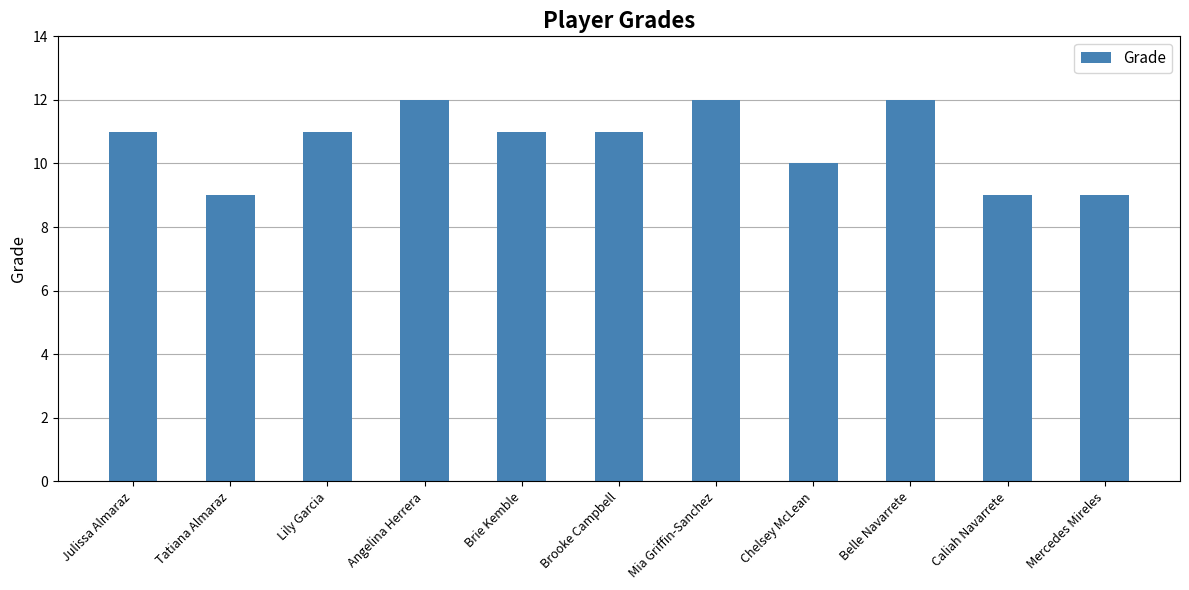

What value does the data have at Angelina Herrera?

12